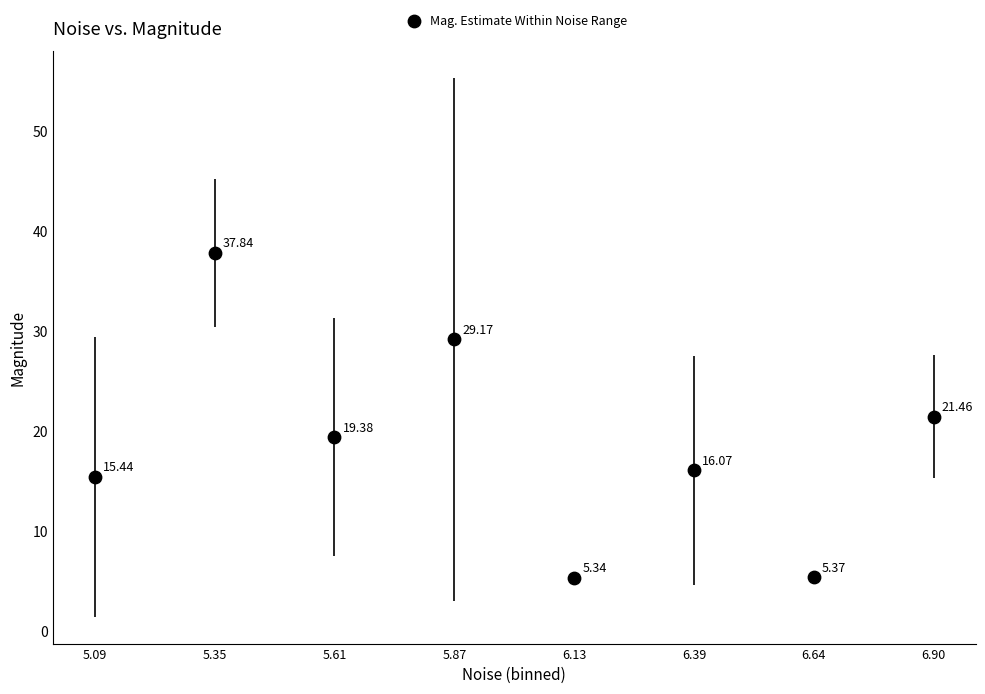

What is the range of Y values (max minus min)?

32.5